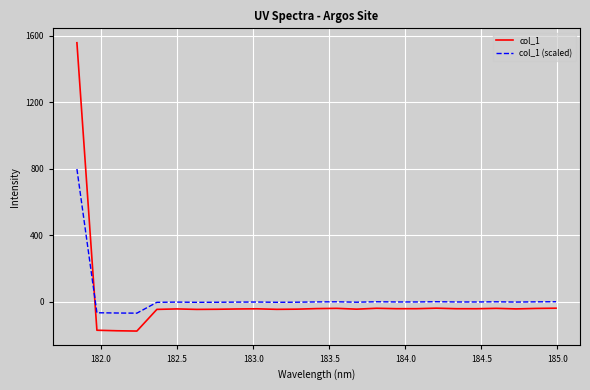

How many lines are shown in the chart?

2